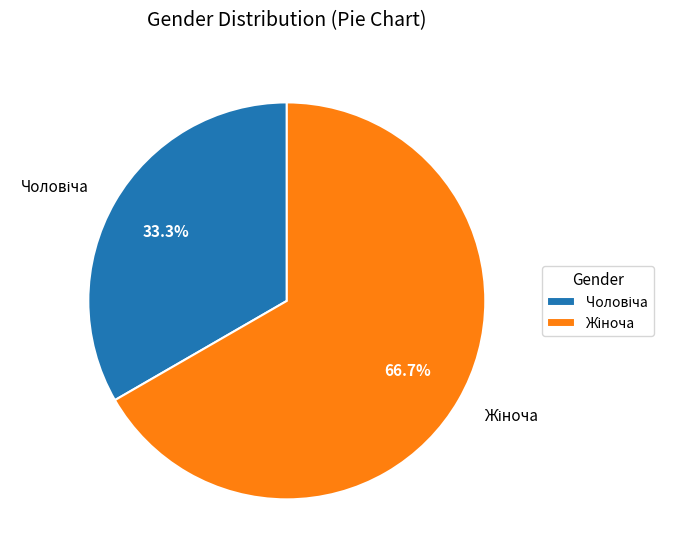

How many segments does this pie chart have?

2